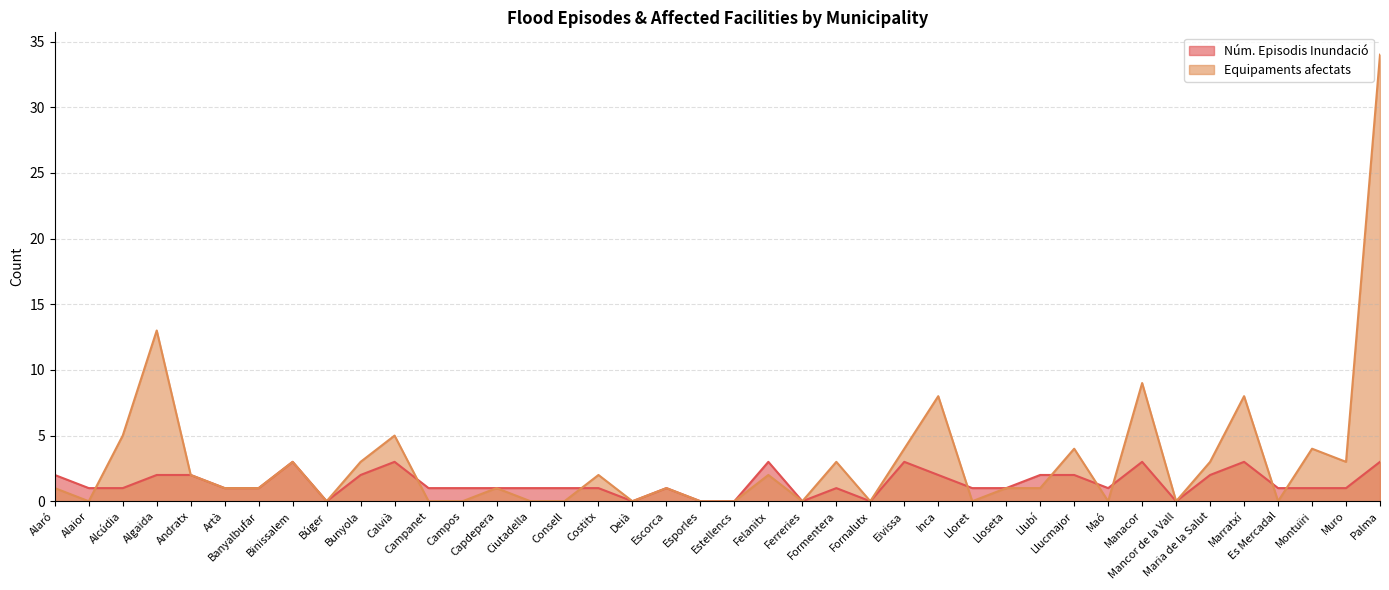

Rank the series by their average value, from lowest to highest.

Núm. Episodis Inundació, Equipaments afectats